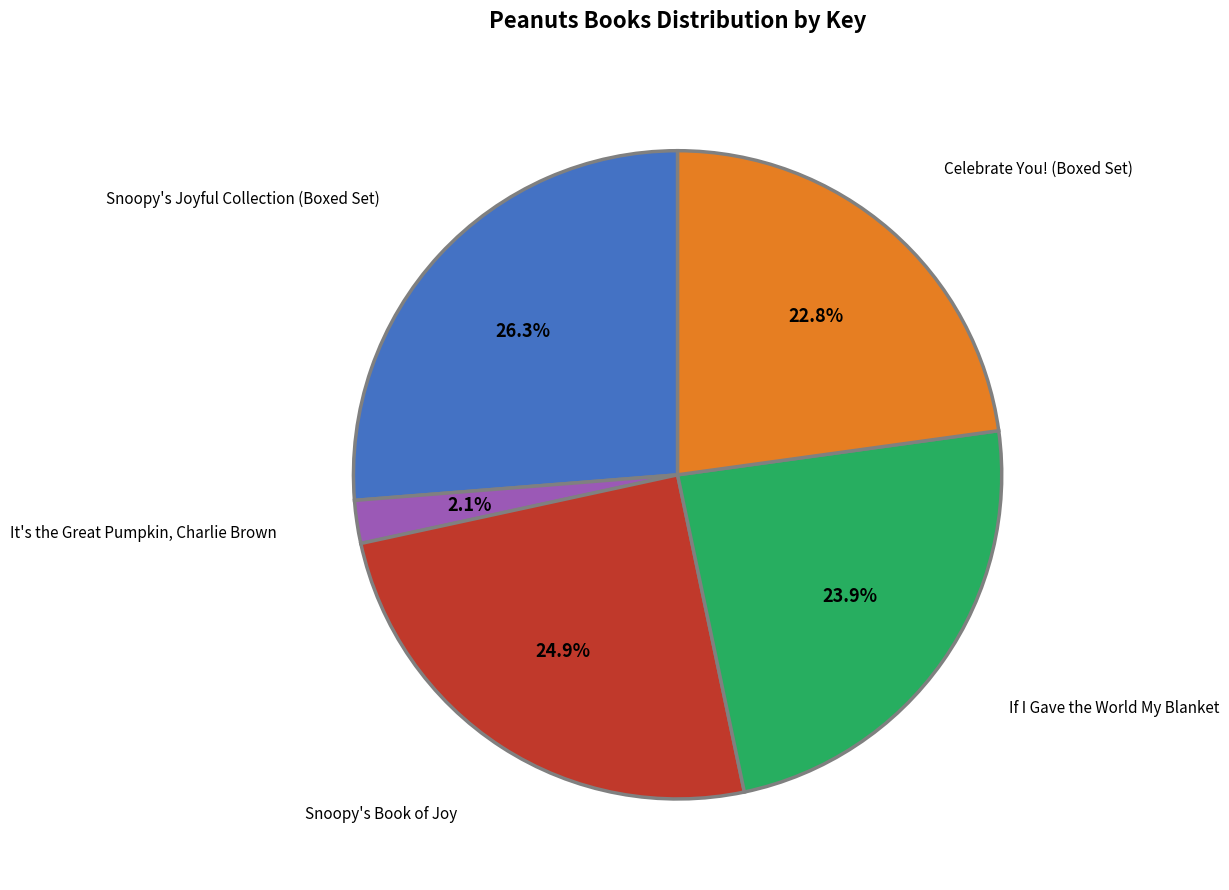

Which category has the biggest portion of the pie?

Snoopy's Joyful Collection